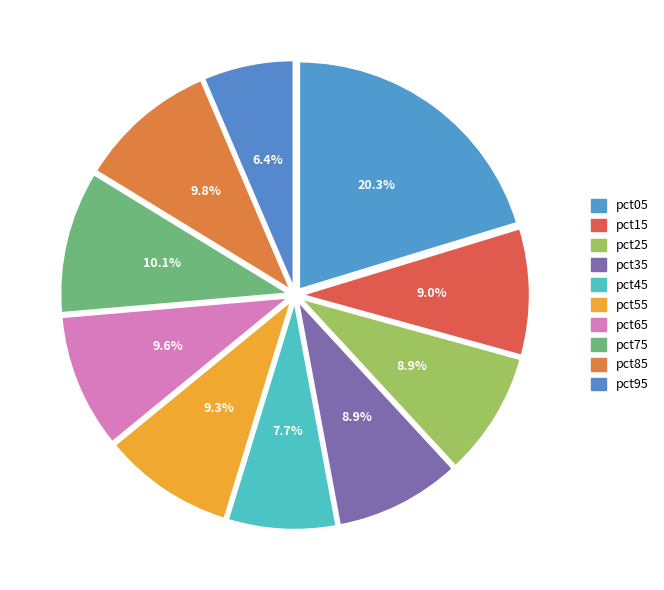

Combined, what portion of the pie is pct85 and pct25?

18.7%